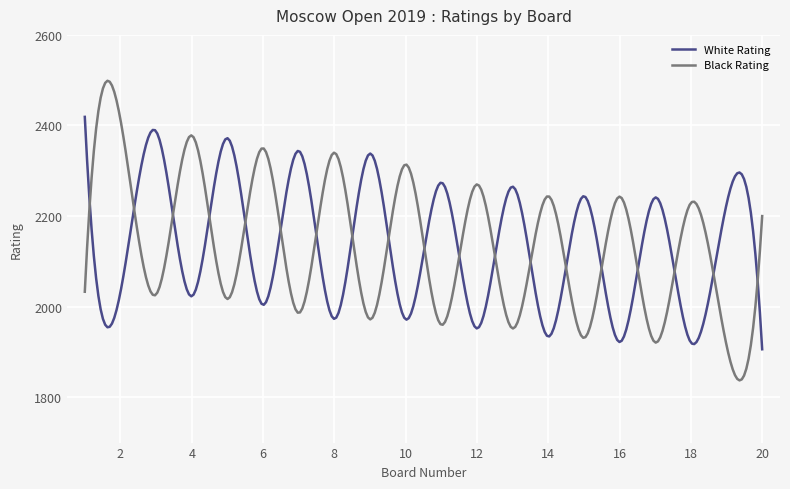

List the series in order of their peak value, highest first.

Black Rating, White Rating